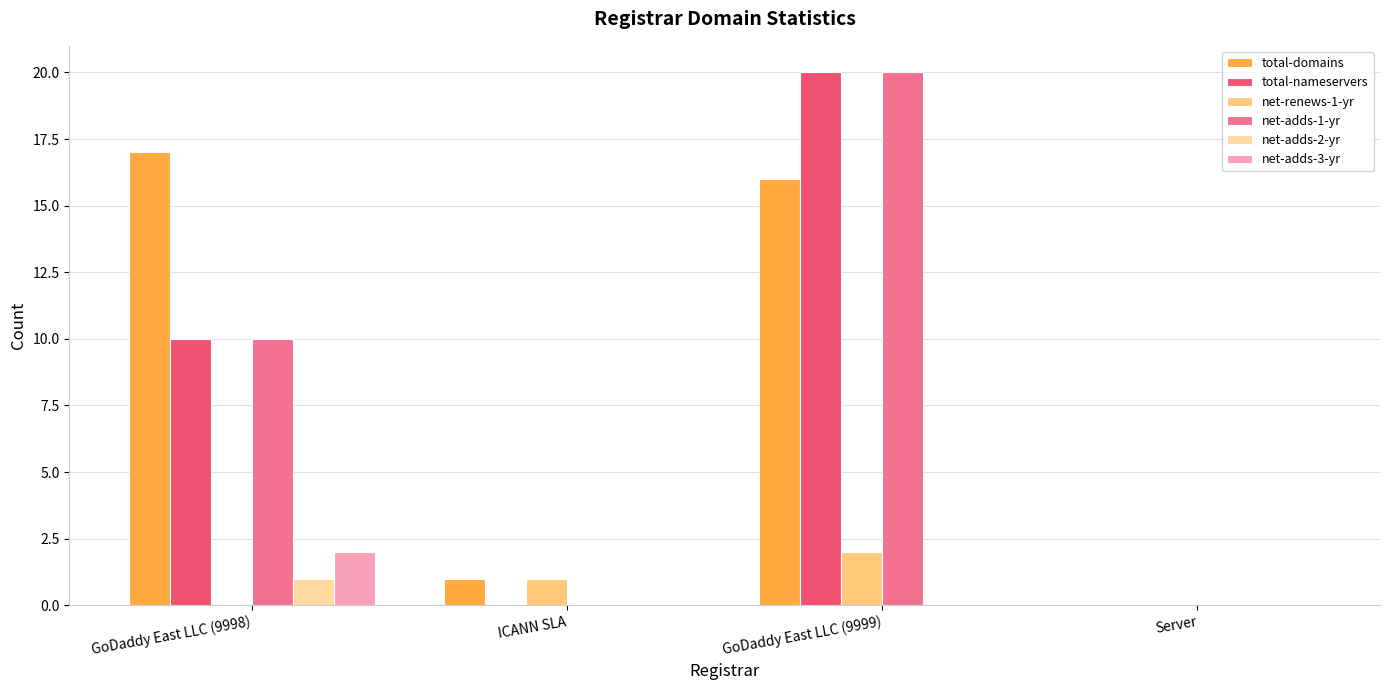

How many groups of bars are there?

4